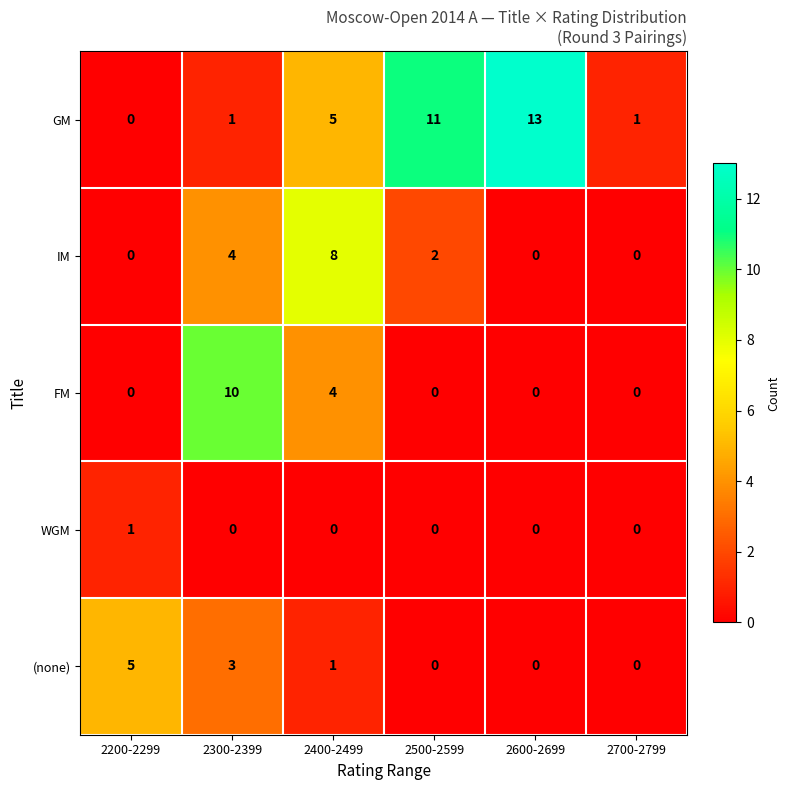

At which category does the chart reach its peak across all series?

2600-2699